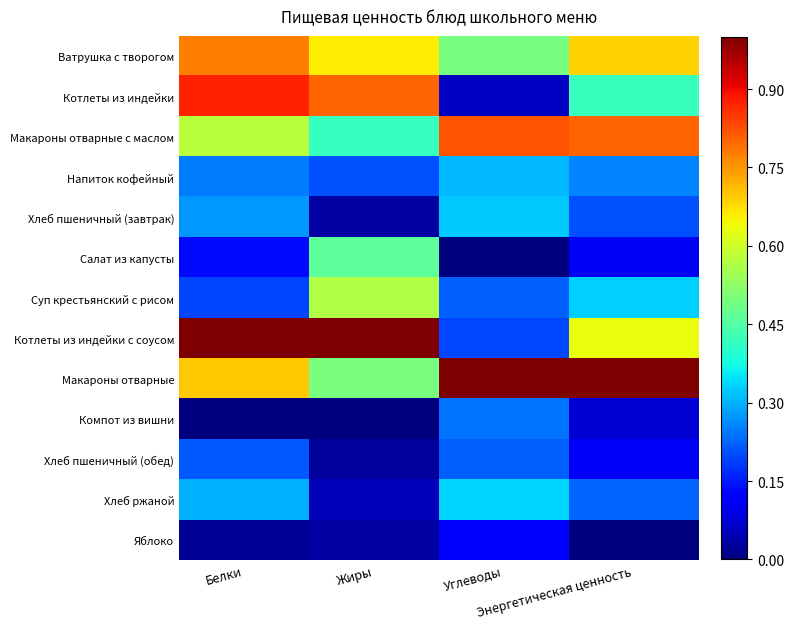

Which series has the largest range (max minus min)?

Котлеты из индейки